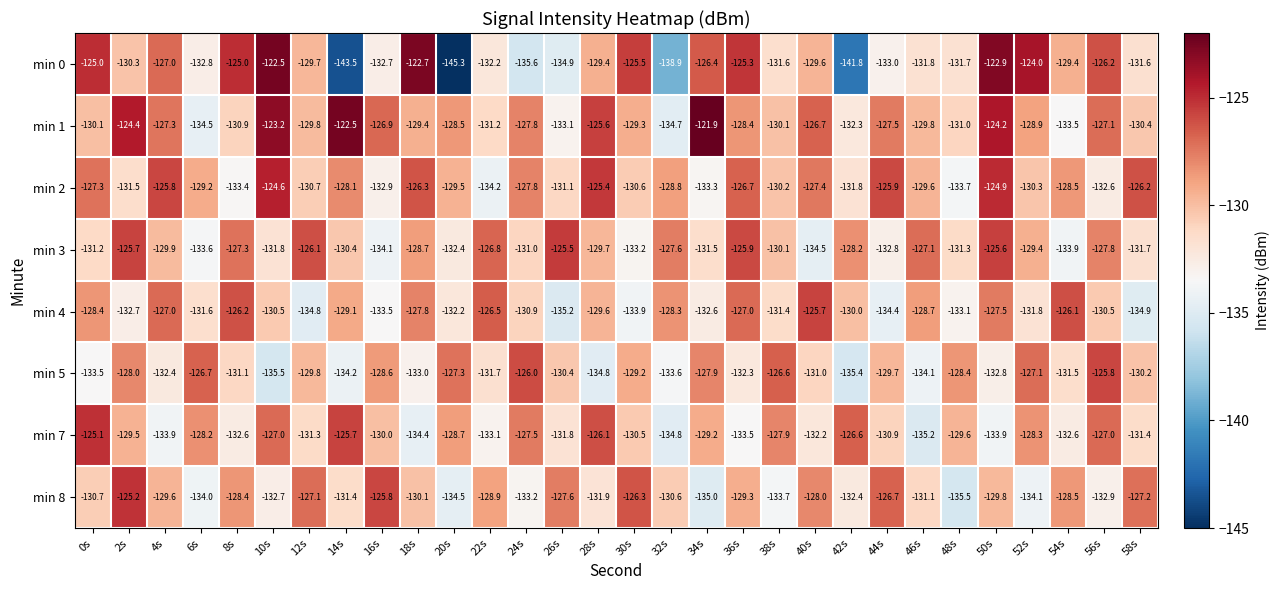

At which category does the chart reach its peak across all series?

34s